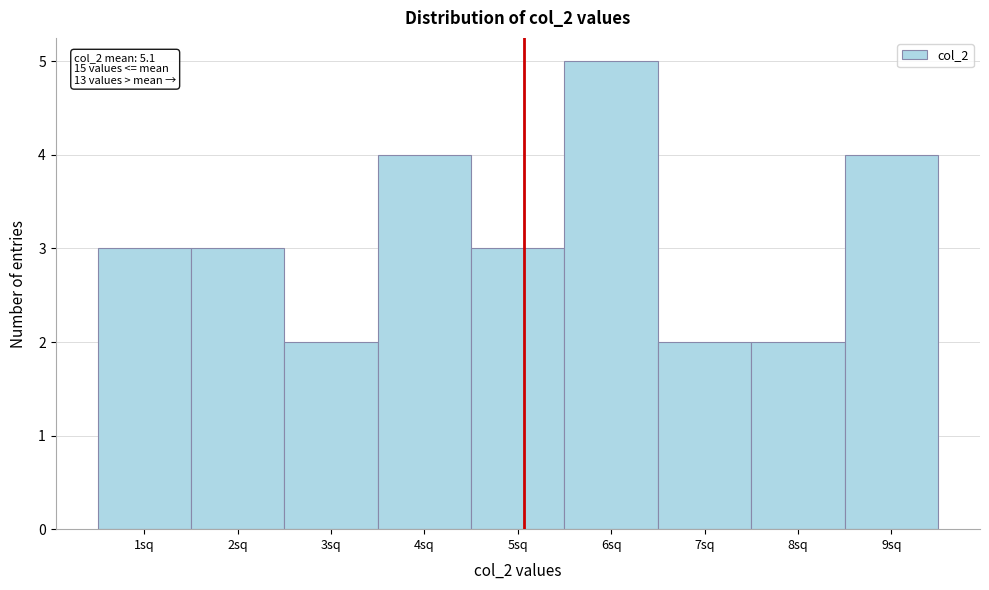

Over which range of the x-axis is the bar tallest?

5.5 to 6.5